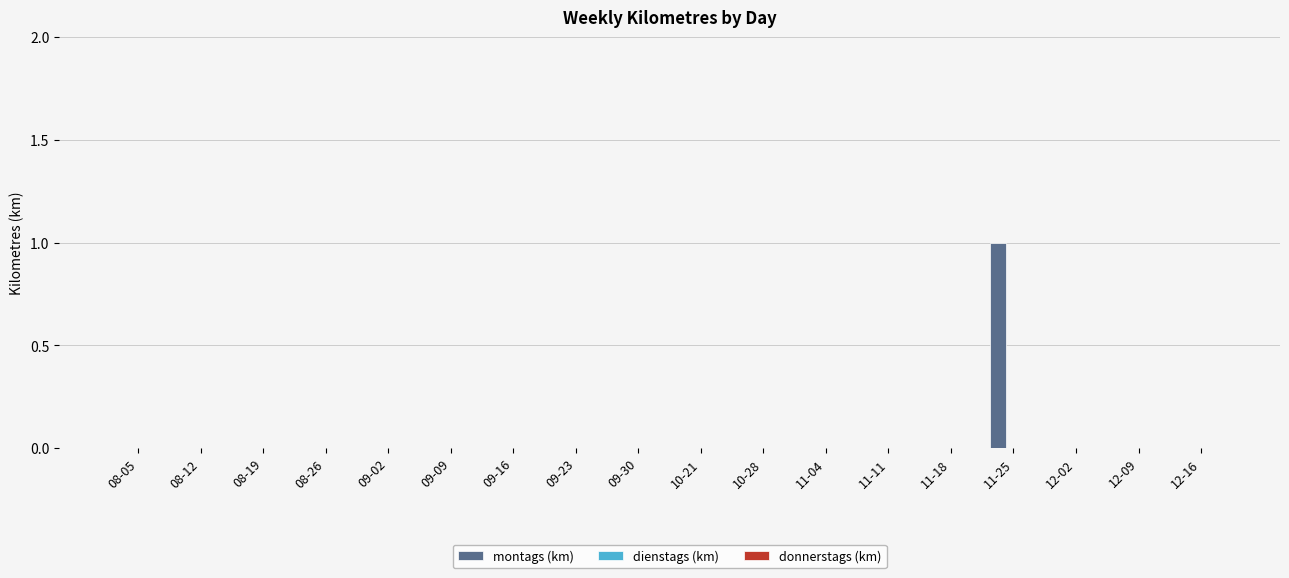

Which label corresponds to the largest value in the chart?

11-25